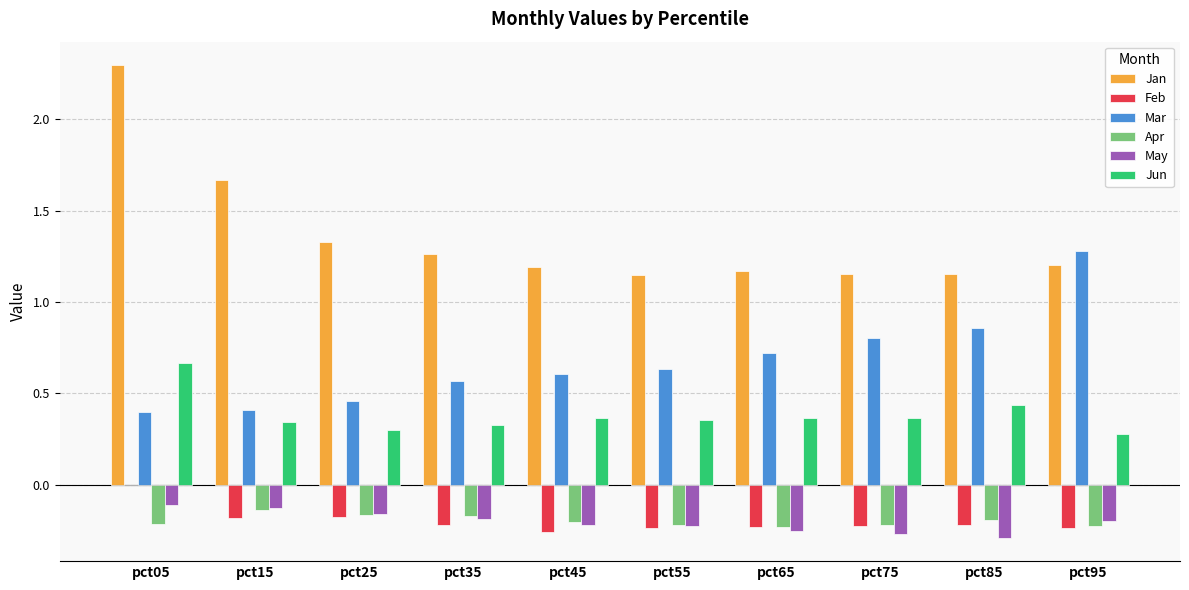

What is the spread (max minus min) of values at pct85?

1.4